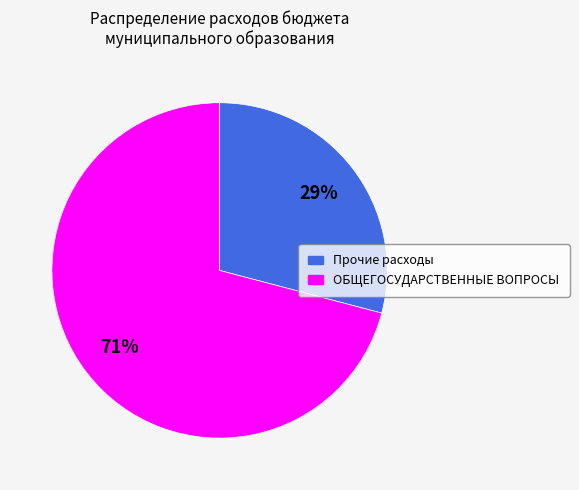

To the nearest percent, what is the difference between the largest and smallest slice percentages?

42%